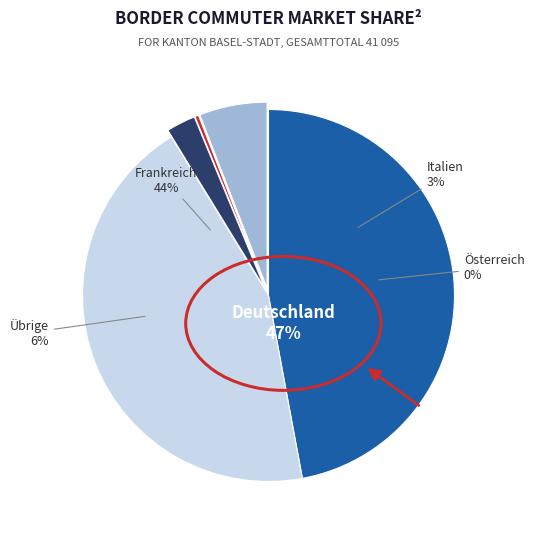

Count the number of slices in the pie.

5